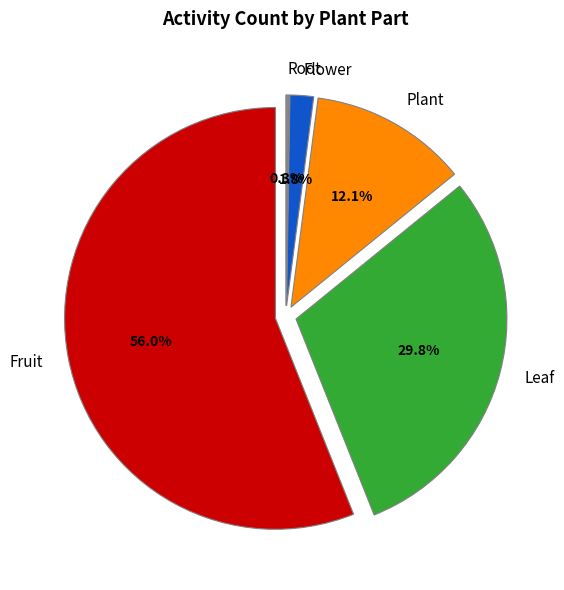

Is it true that Leaf is 18% of the pie?

False